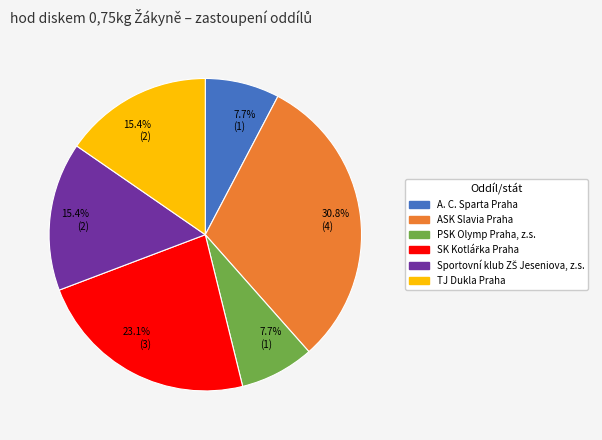

How much of the chart is everything except TJ Dukla Praha?

84.6%